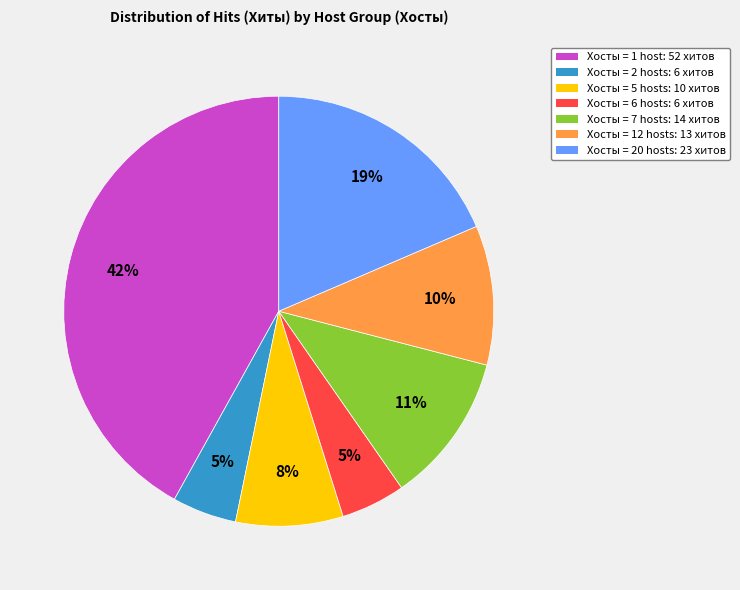

Approximately how many times larger is the value at Хосты = 2 hosts: 6 хитов compared to Хосты = 5 hosts: 10 хитов?

0.6